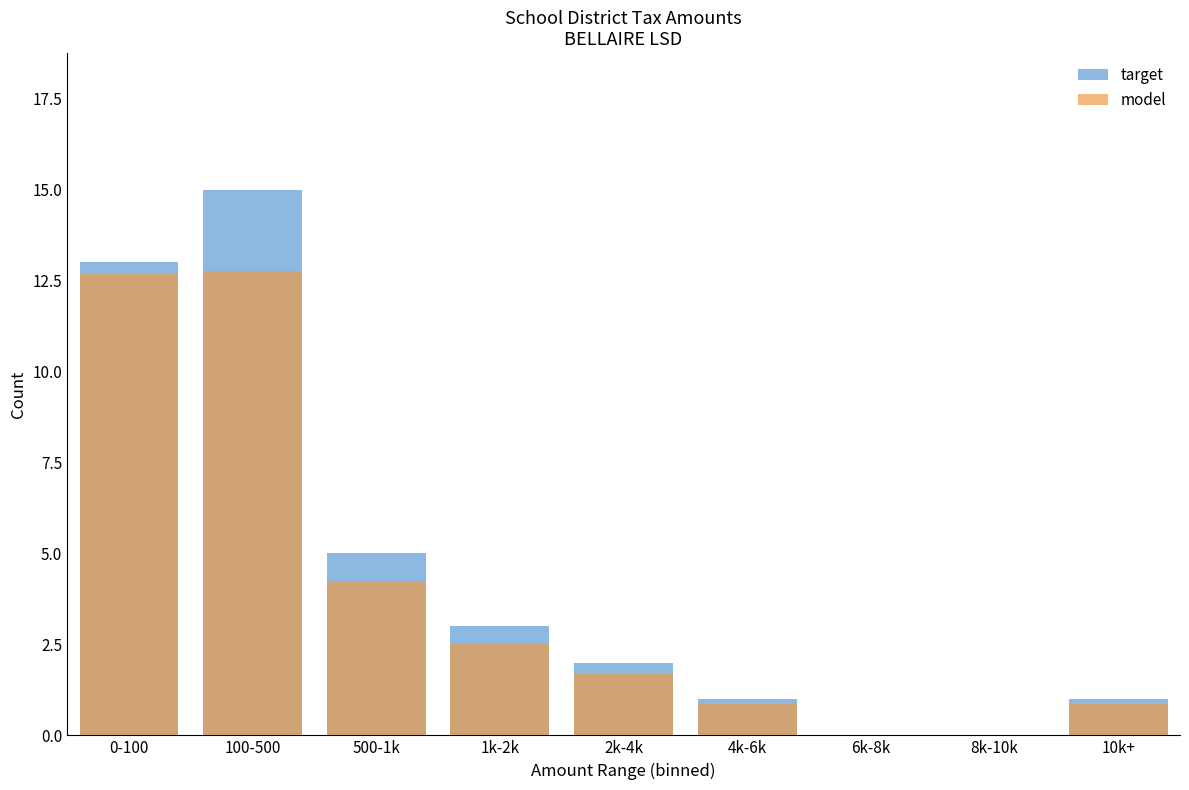

What position from the right is 6k-8k?

3